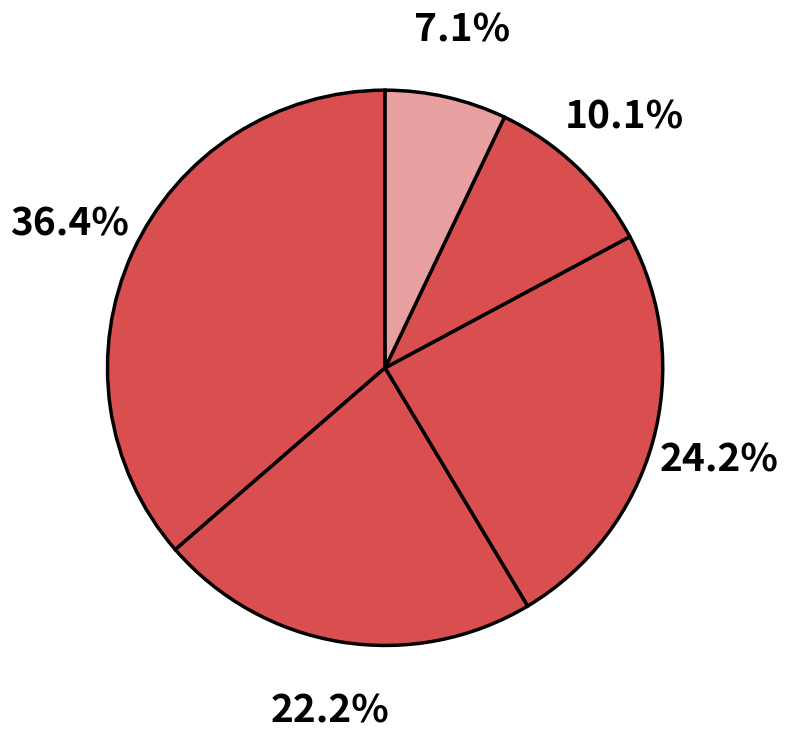

Count the number of slices in the pie.

5